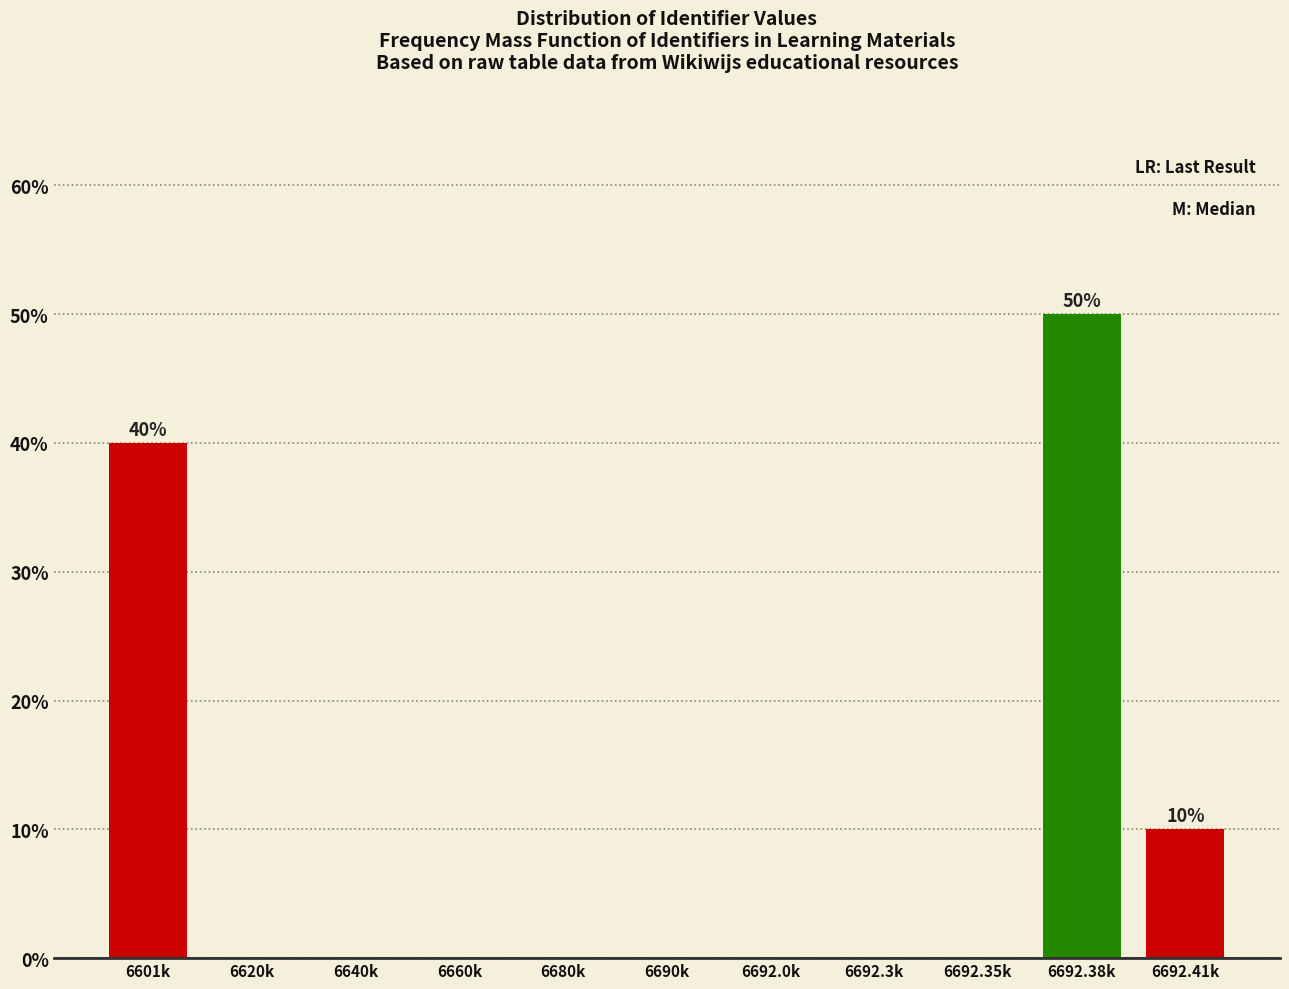

Reading left to right, list all the values displayed in this chart.

6601k=40	6620k=0	6640k=0	6660k=0	6680k=0	6690k=0	6692.0k=0	6692.3k=0	6692.35k=0	6692.38k=50	6692.41k=10